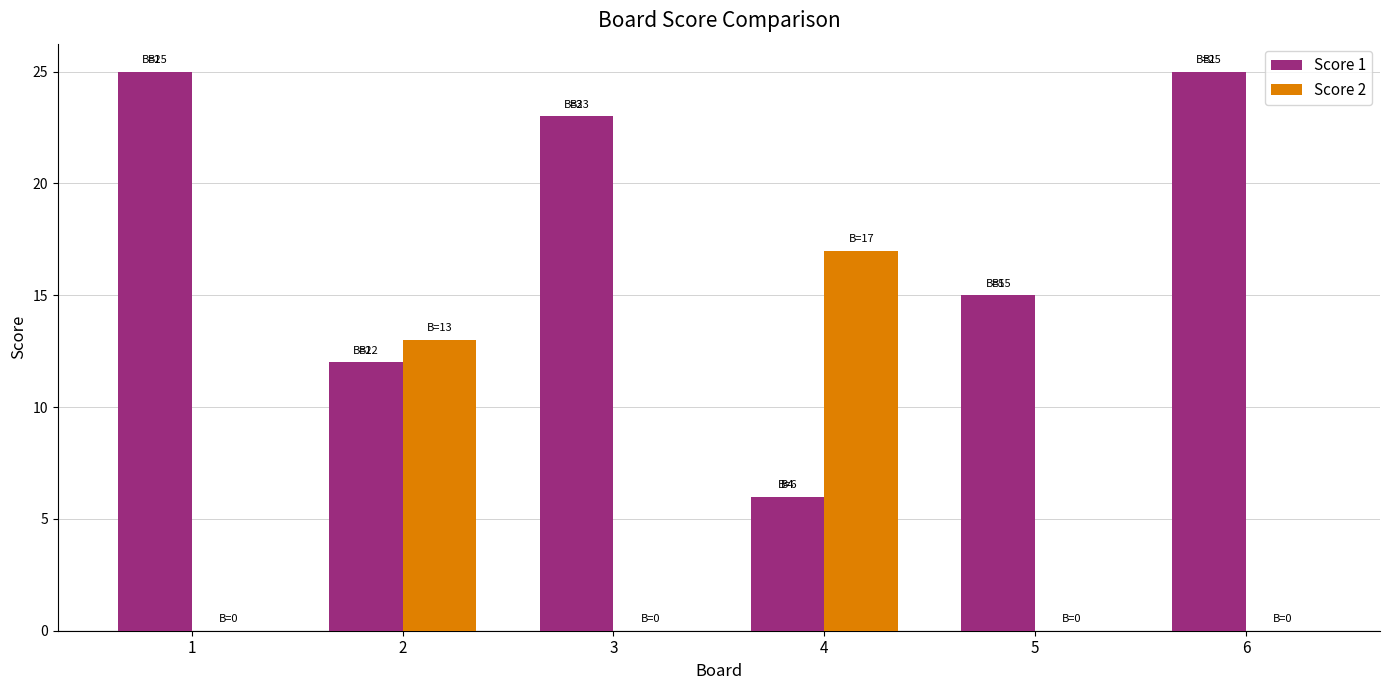

Reading left to right, transcribe all the data shown in this chart.

Score 1: 25	12	23	6	15	25
Score 2: 0	13	0	17	0	0